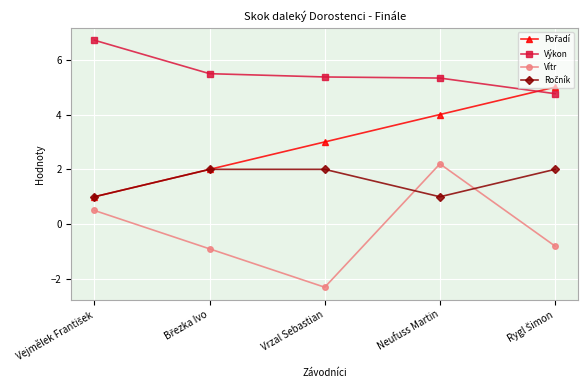

True or false: Vítr and Výkon intersect in this chart.

False